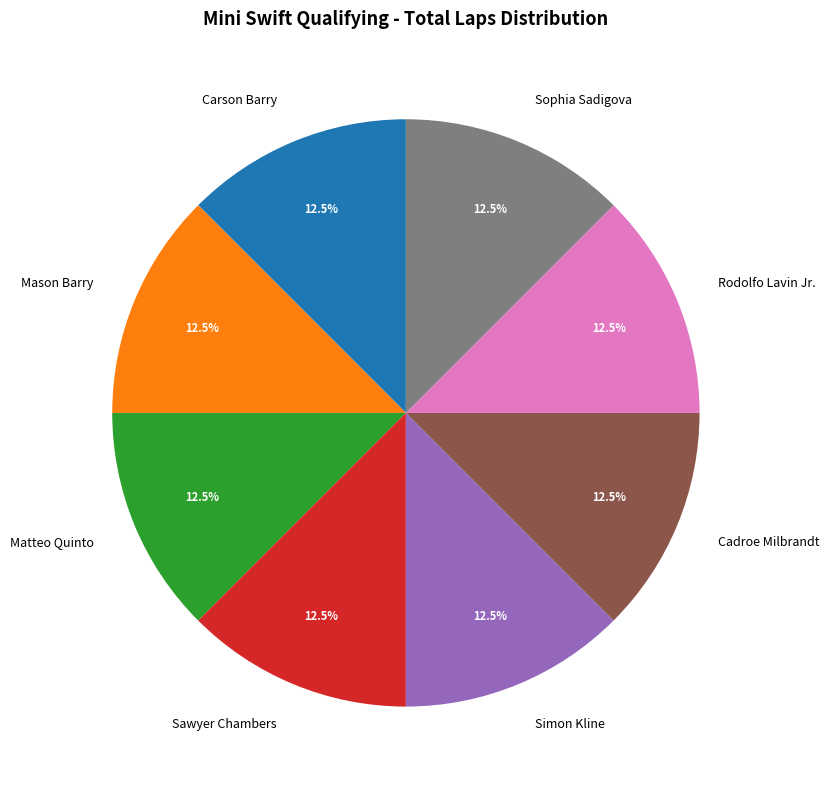

How many slices are in this pie chart?

8